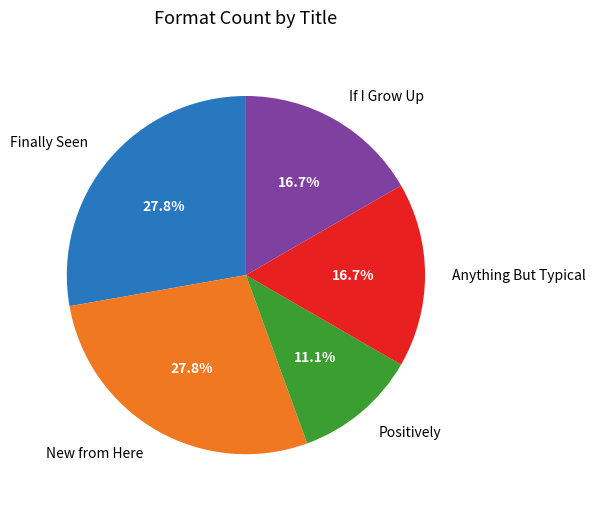

Does If I Grow Up account for over 50% of the chart?

No